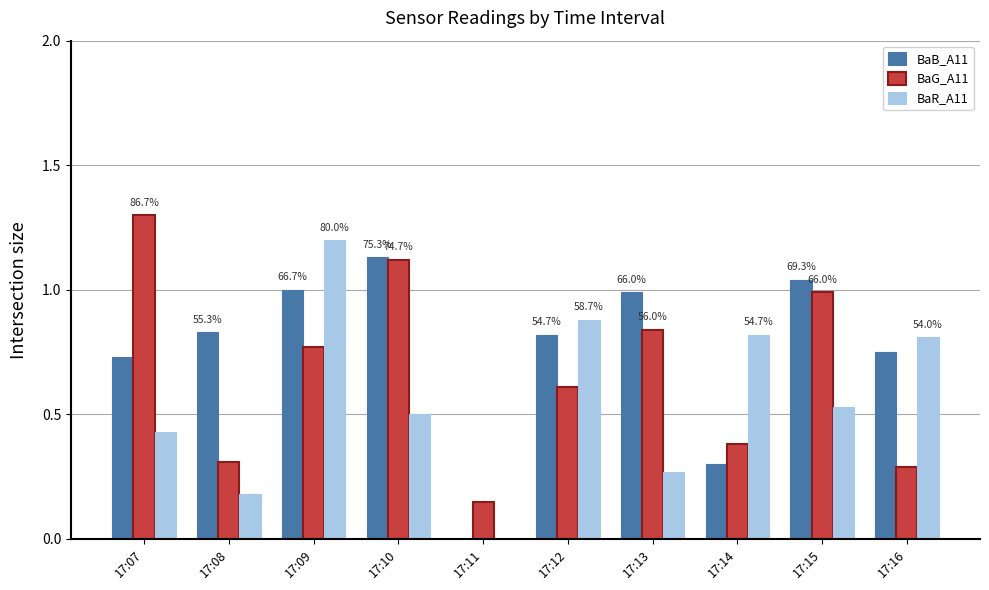

Which category has the lowest value across all series?

17:11